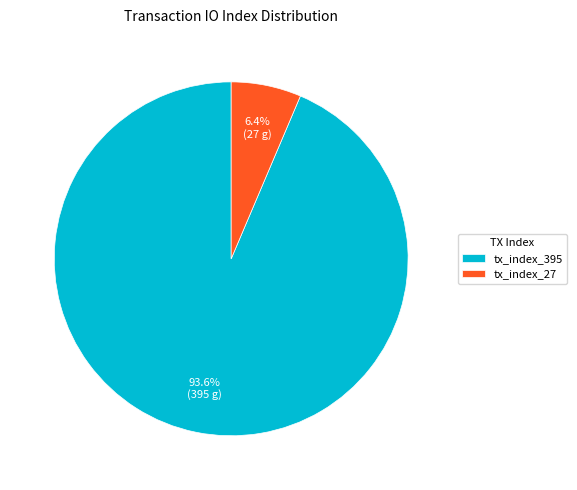

What percentage is NOT represented by tx_index_395?

6.4%